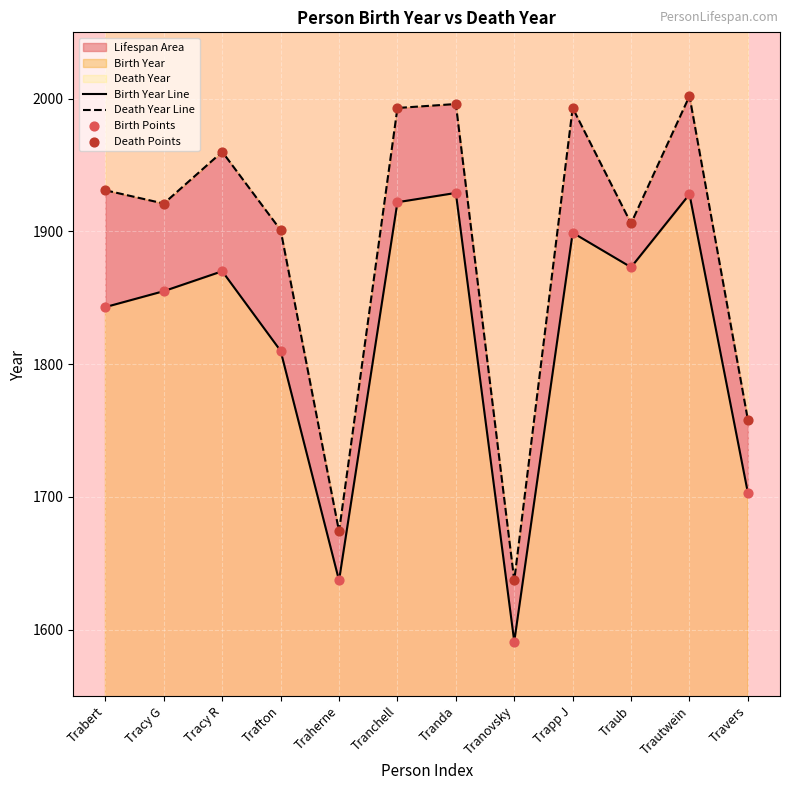

Is the value of Birth Year Line at Trafton greater than the value of Birth Points at Trafton?

No